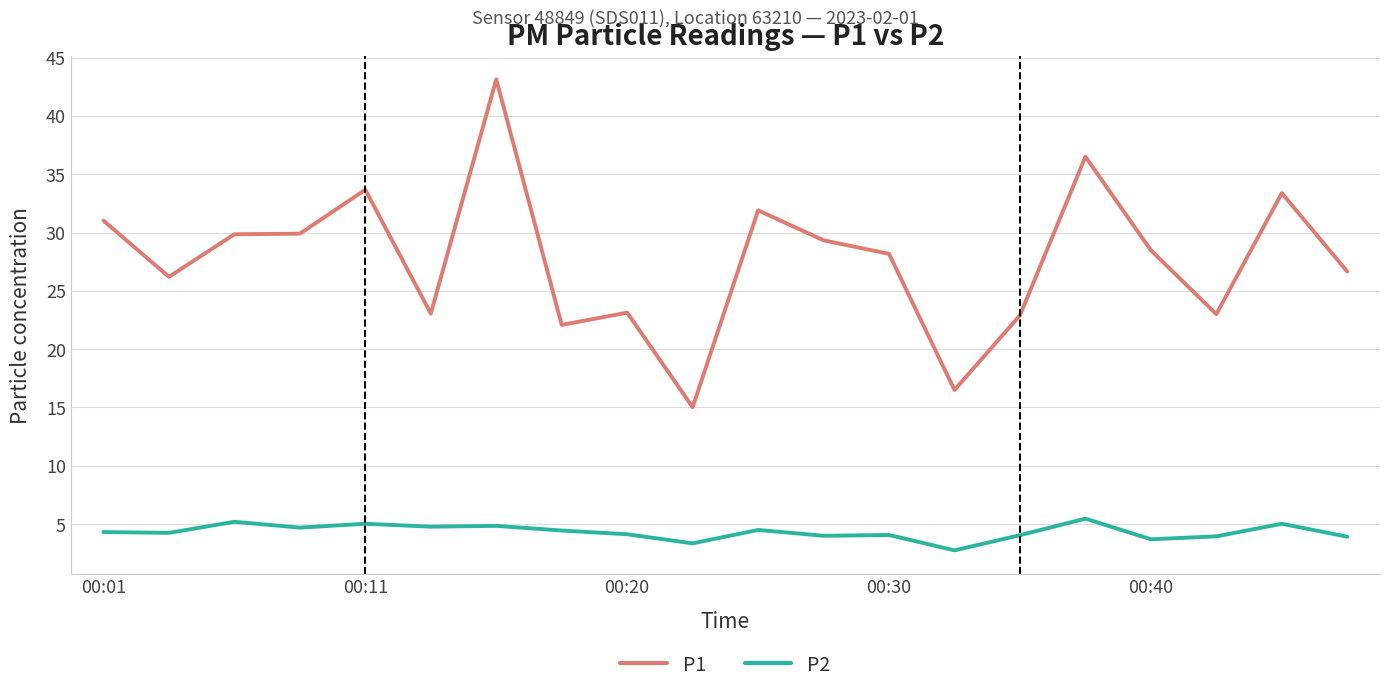

Which series has the largest range (max minus min)?

P1